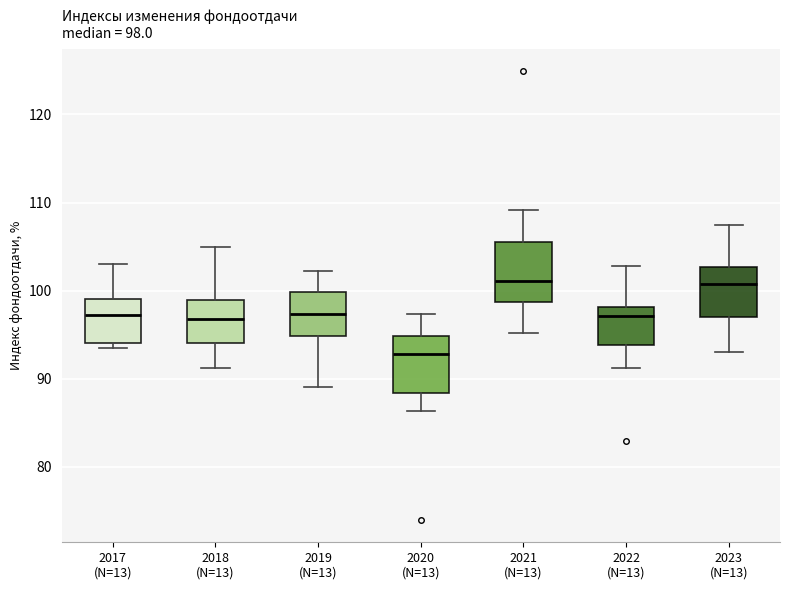

Which box has the lowest median line?

2020 (N=13)